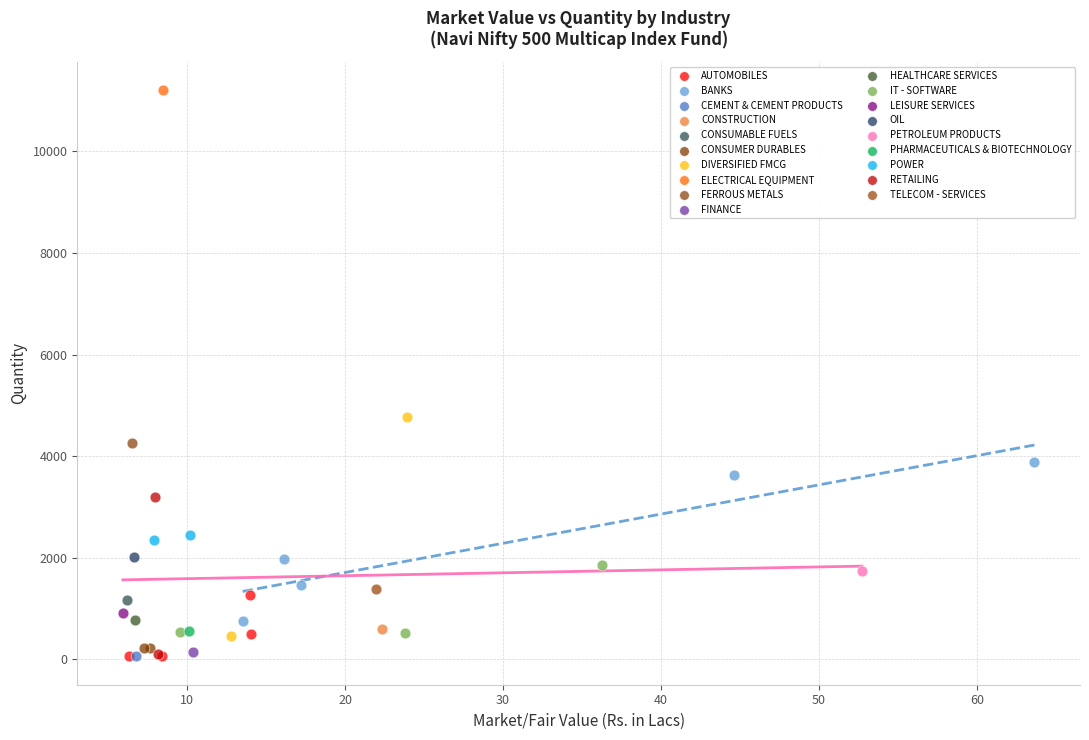

What are all the series names shown in the legend?

AUTOMOBILES, BANKS, CEMENT & CEMENT PRODUCTS, CONSTRUCTION, CONSUMABLE FUELS, CONSUMER DURABLES, DIVERSIFIED FMCG, ELECTRICAL EQUIPMENT, FERROUS METALS, FINANCE, HEALTHCARE SERVICES, IT - SOFTWARE, LEISURE SERVICES, OIL, PETROLEUM PRODUCTS, PHARMACEUTICALS & BIOTECHNOLOGY, POWER, RETAILING, TELECOM - SERVICES